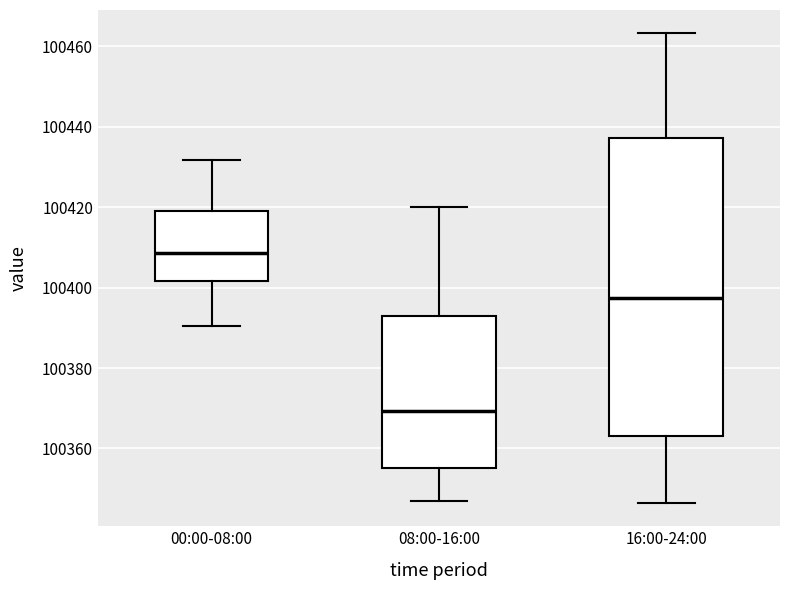

Which box has the lowest median line?

08:00-16:00